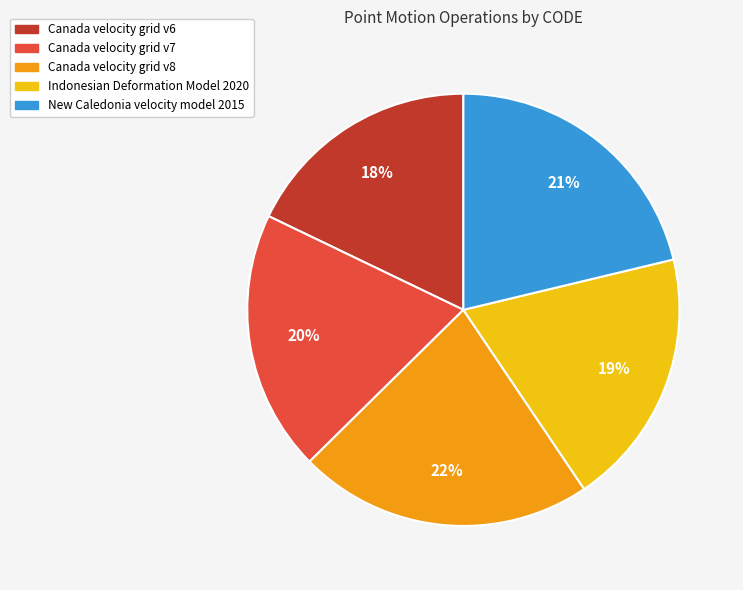

Combined, do Canada velocity grid v7 and Indonesian Deformation Model 2020 account for over 50%?

No